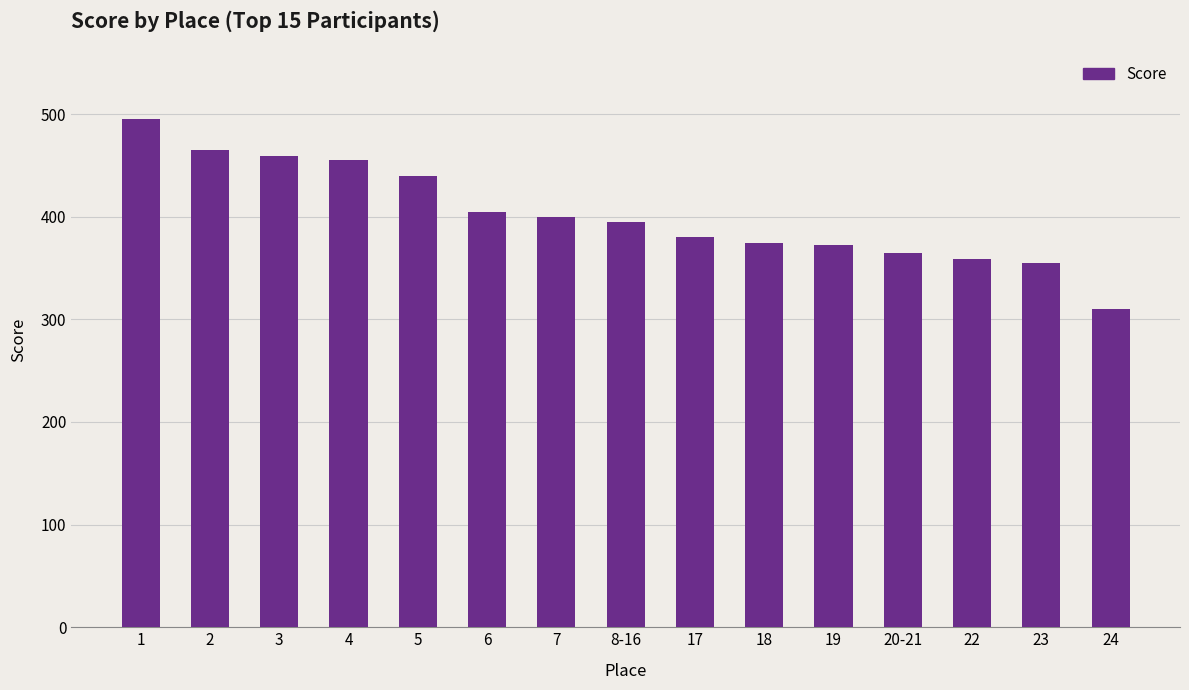

True or false: the data shows 149 at 20-21.

False